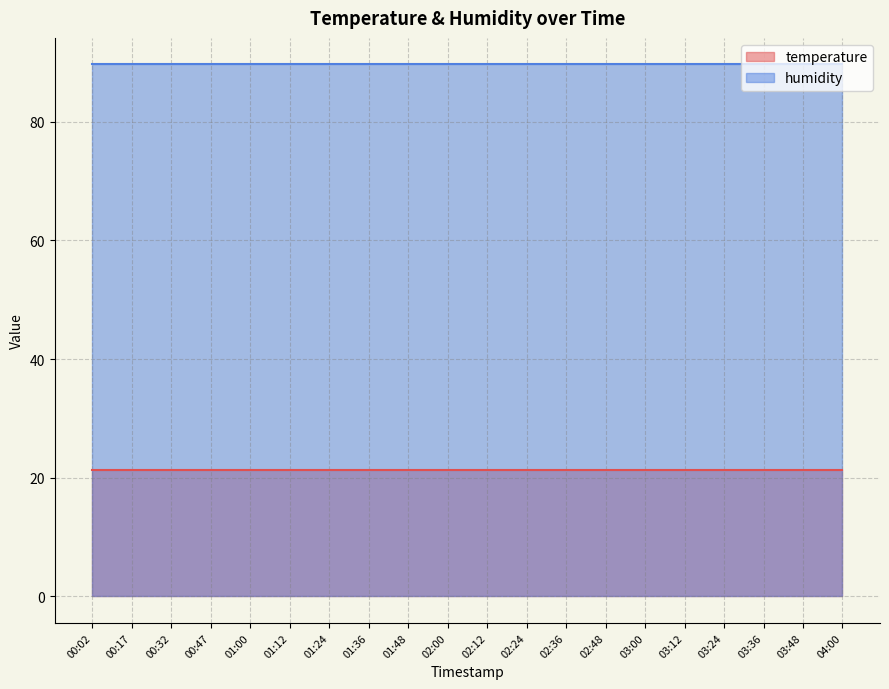

True or false: temperature and humidity cross at least once.

False